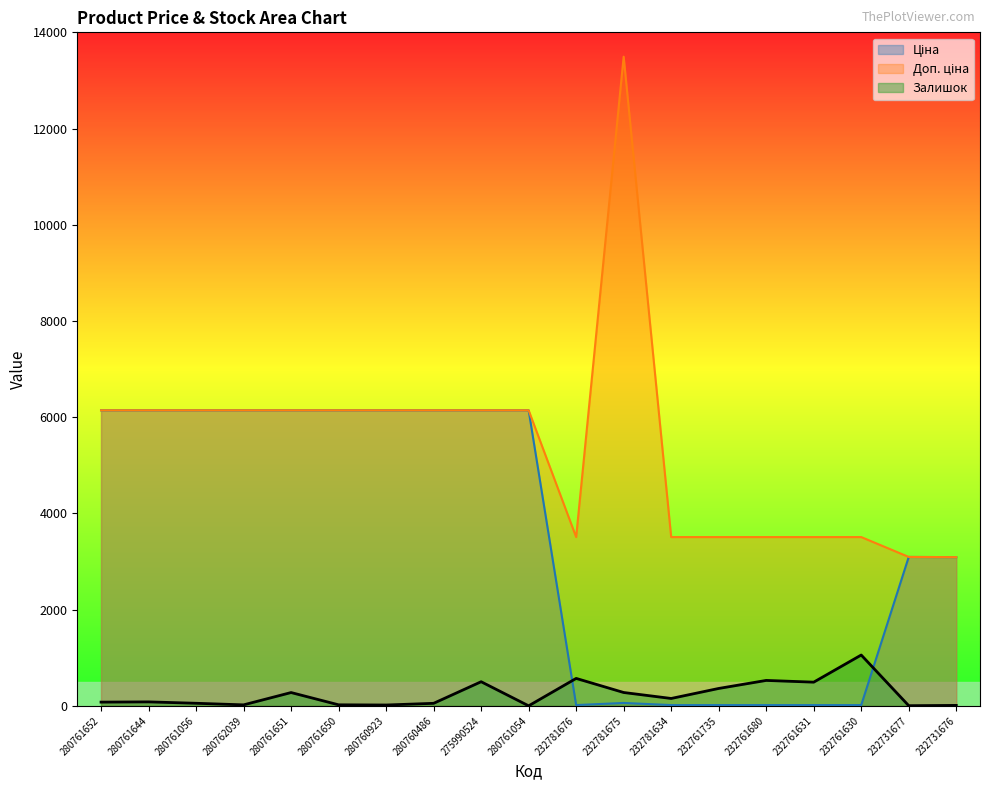

What is the sum of all Залишок values?

4548.0